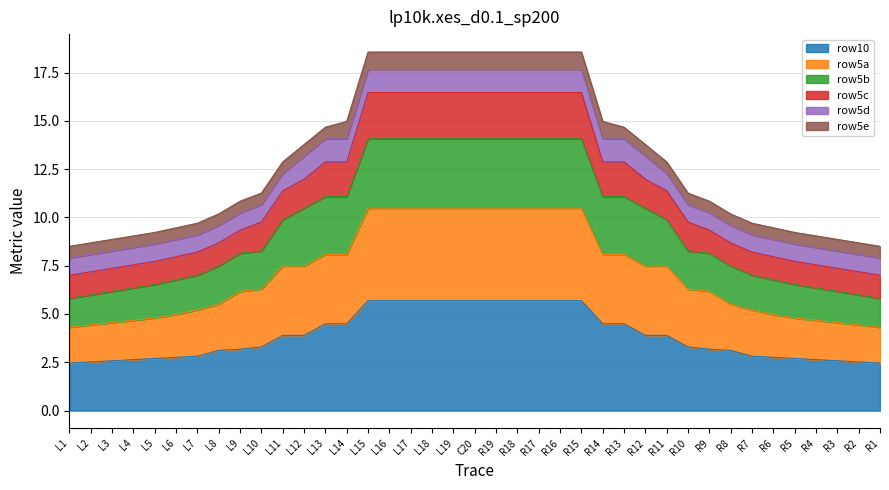

The row10 series shows 2.6 at R4. True or false?

True